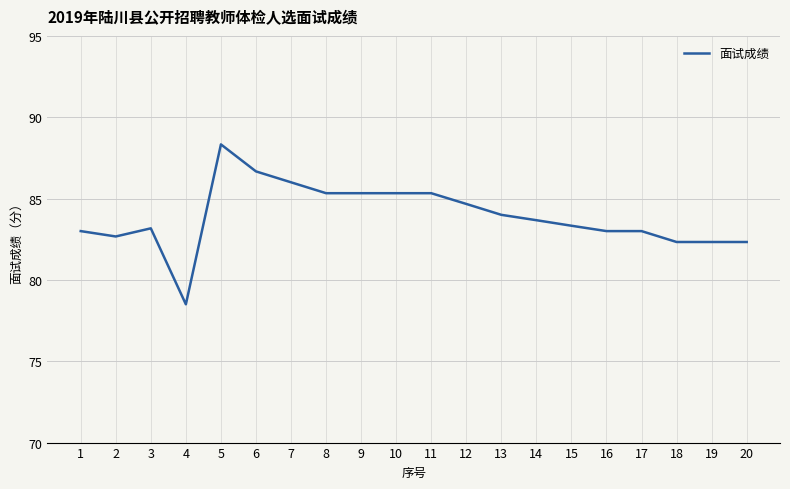

Which has a higher value, 19 or 12?

12